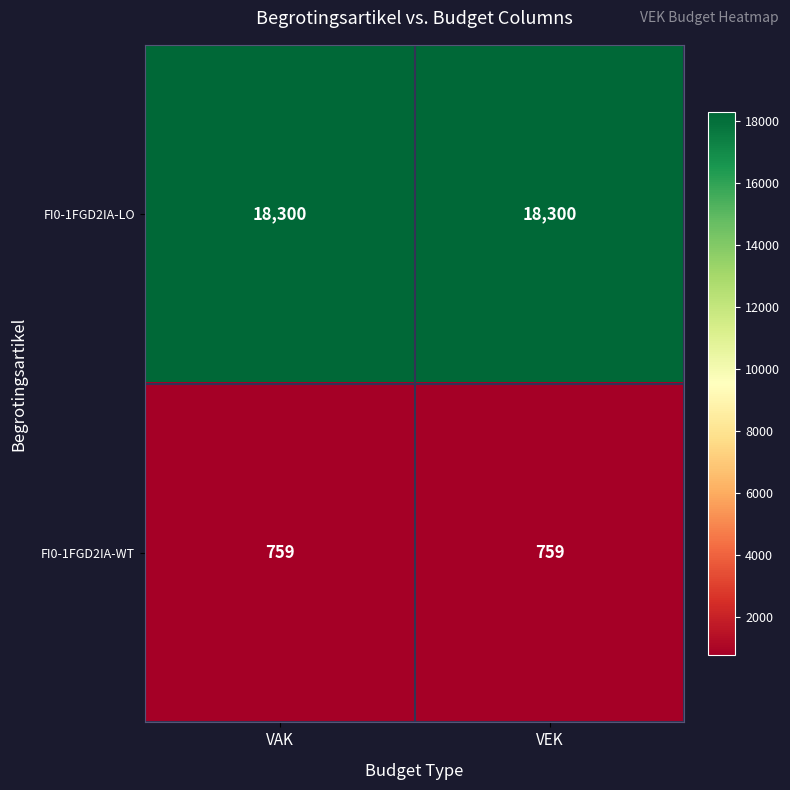

Reading left to right, what are all the values shown in this chart?

FI0-1FGD2IA-LO: VAK=18300	VEK=18300
FI0-1FGD2IA-WT: VAK=759	VEK=759